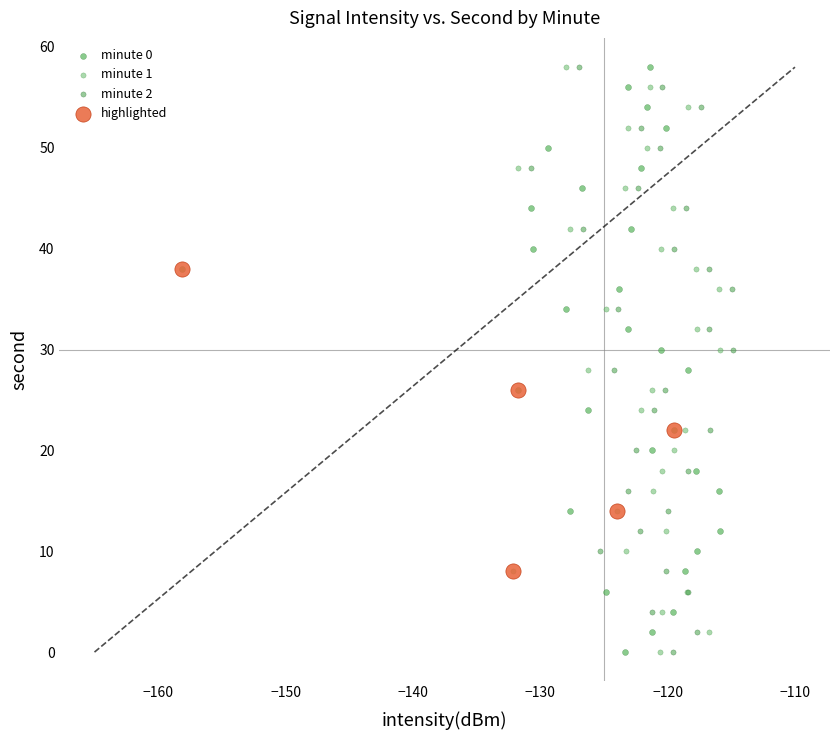

What are all the series names shown in the legend?

minute 0, minute 1, minute 2, highlighted